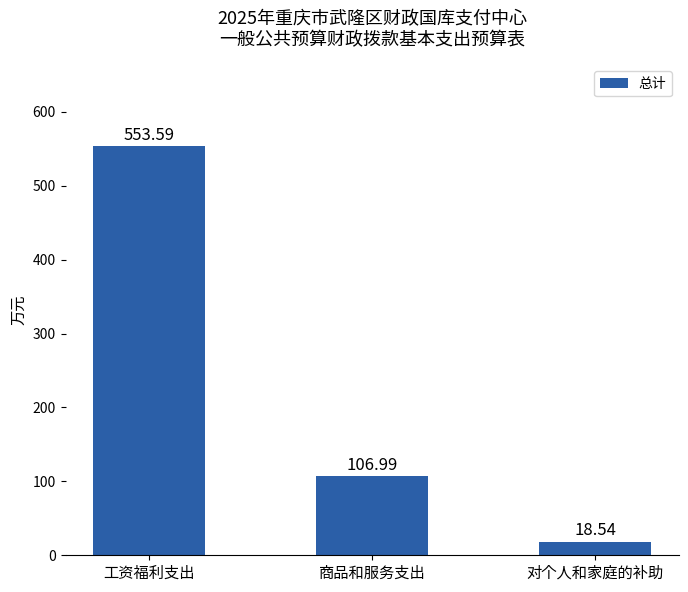

What is the sum of the values at 对个人和家庭的补助 and 商品和服务支出?

125.5